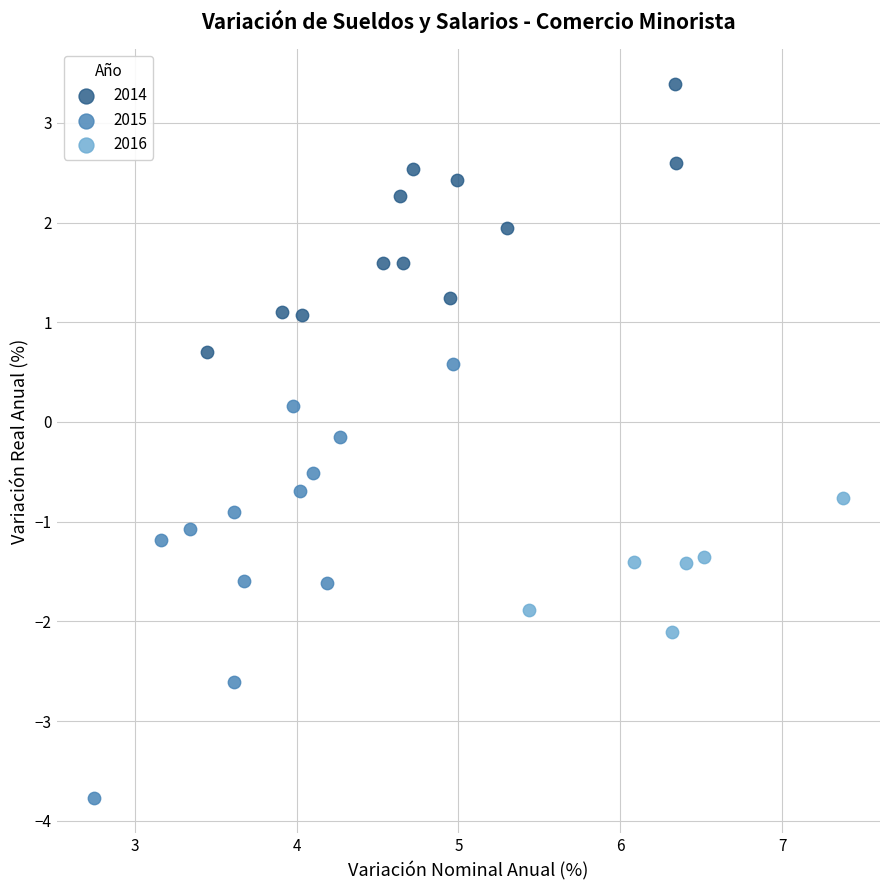

Which series contains the highest Y value?

2014